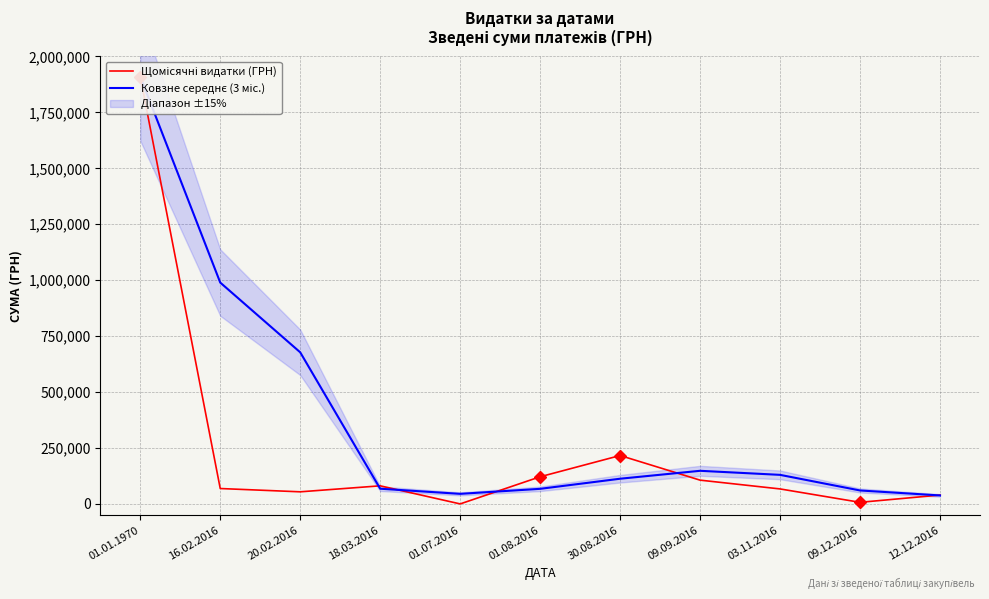

What are all the series names shown in the legend?

Щомісячні видатки (ГРН), Ковзне середнє (3 міс.)